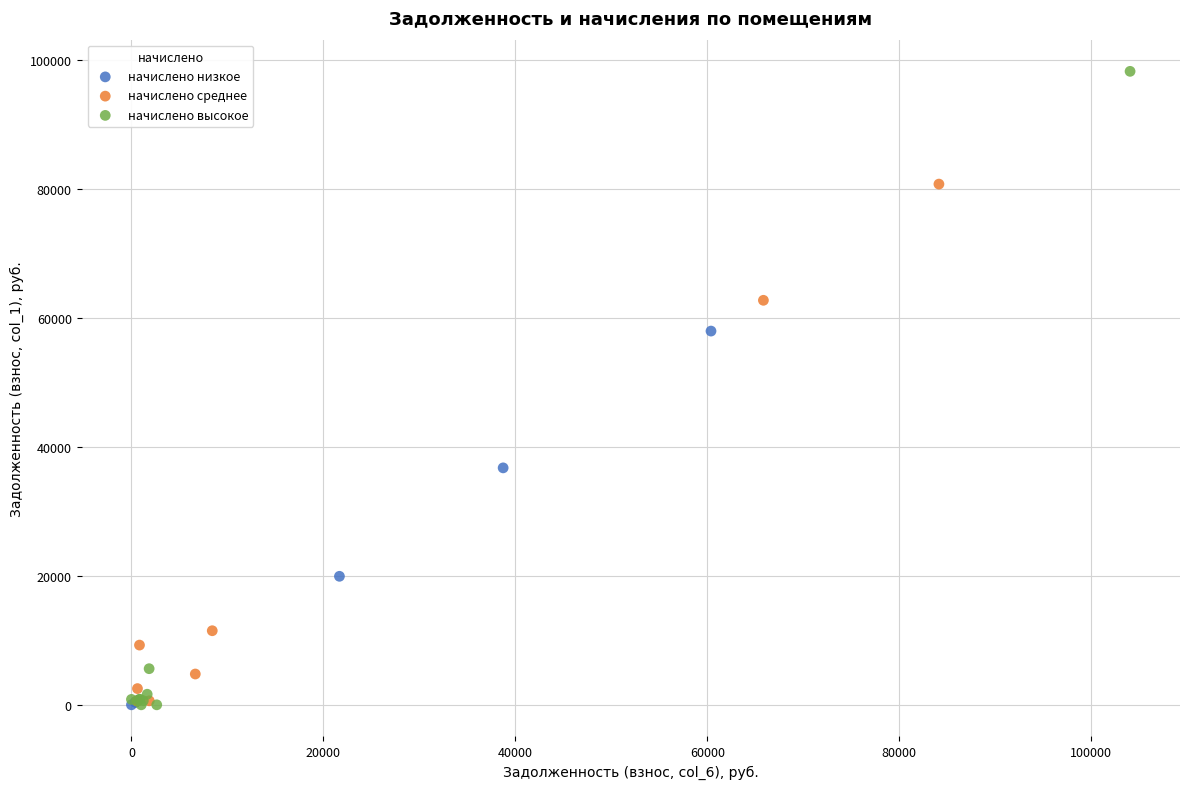

Which series has the largest Y range (max minus min)?

начислено высокое